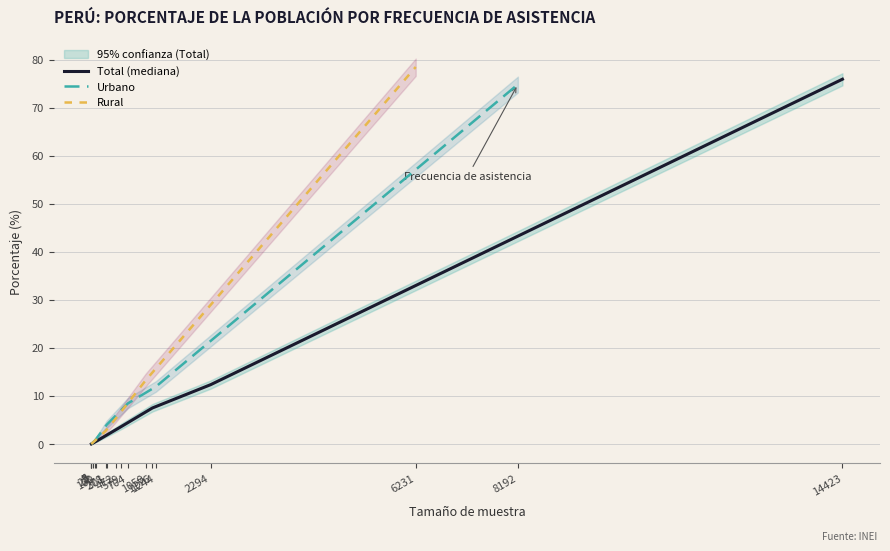

What is the maximum value for Urbano?

74.8